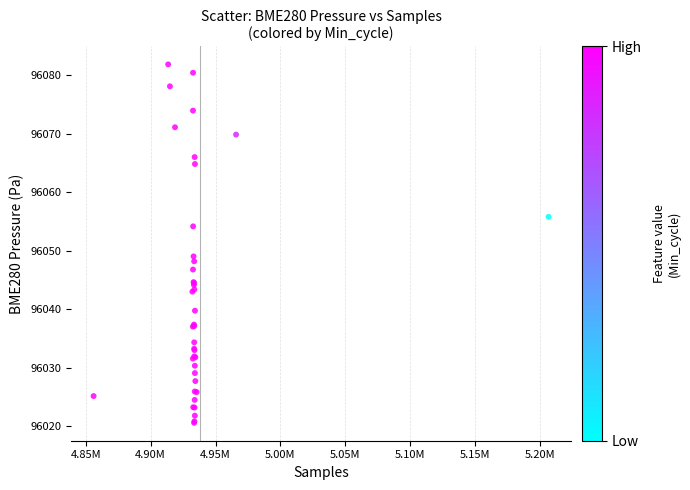

What Y value in the scatter plot is closest to 96051?

96049.0